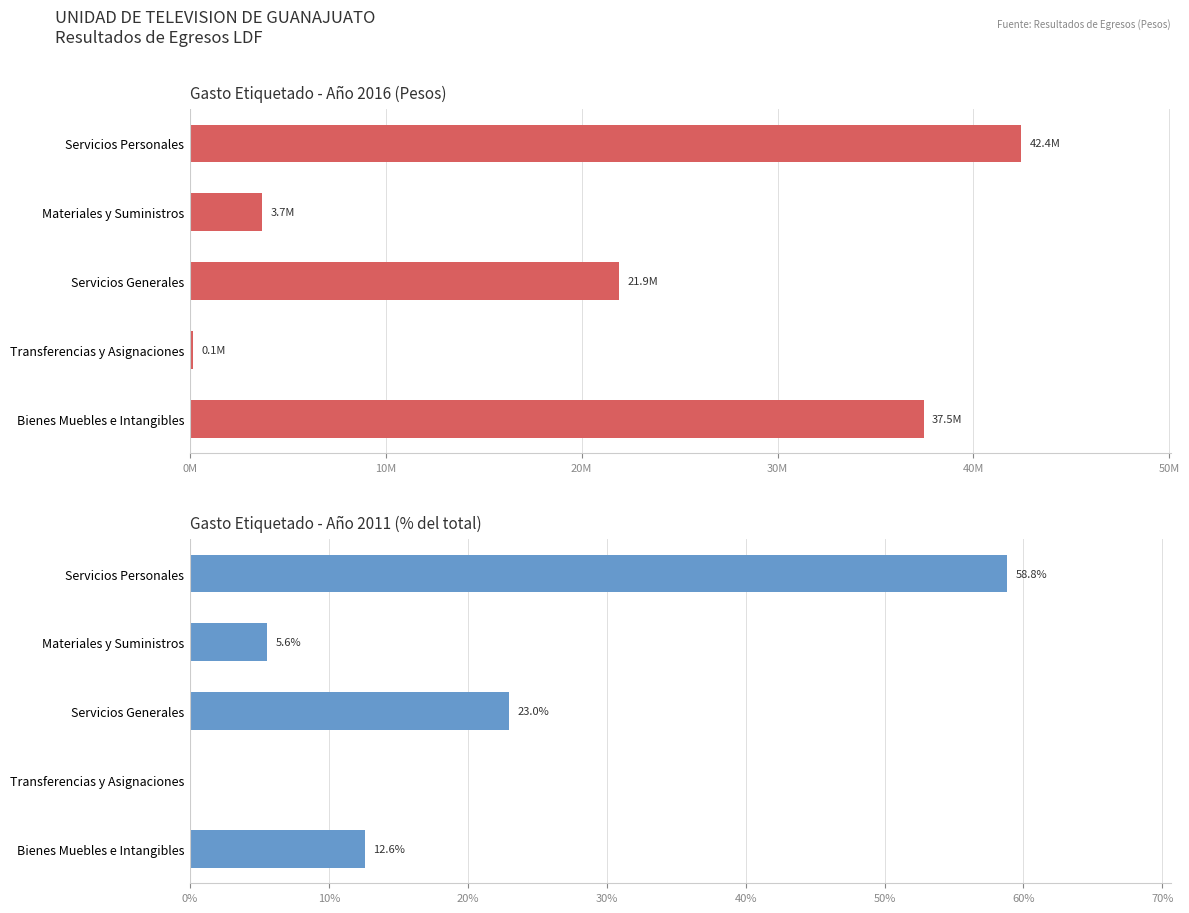

Does the chart contain any negative values?

No